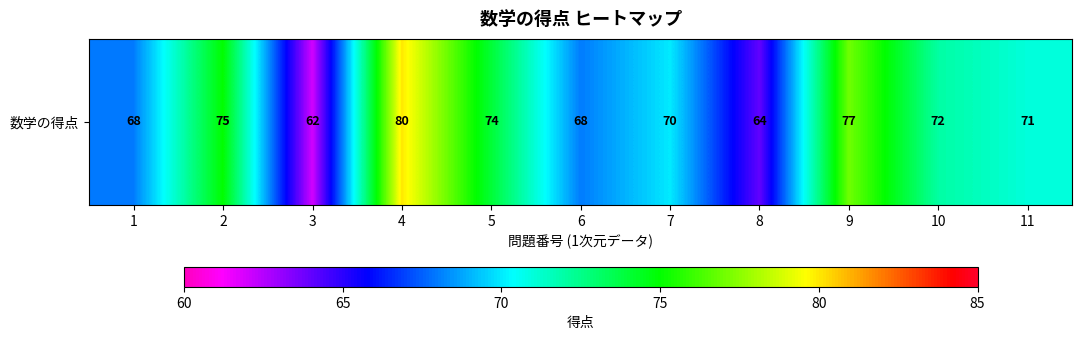

List the labels in order of value, largest first.

4, 9, 2, 5, 10, 11, 7, 1, 6, 8, 3